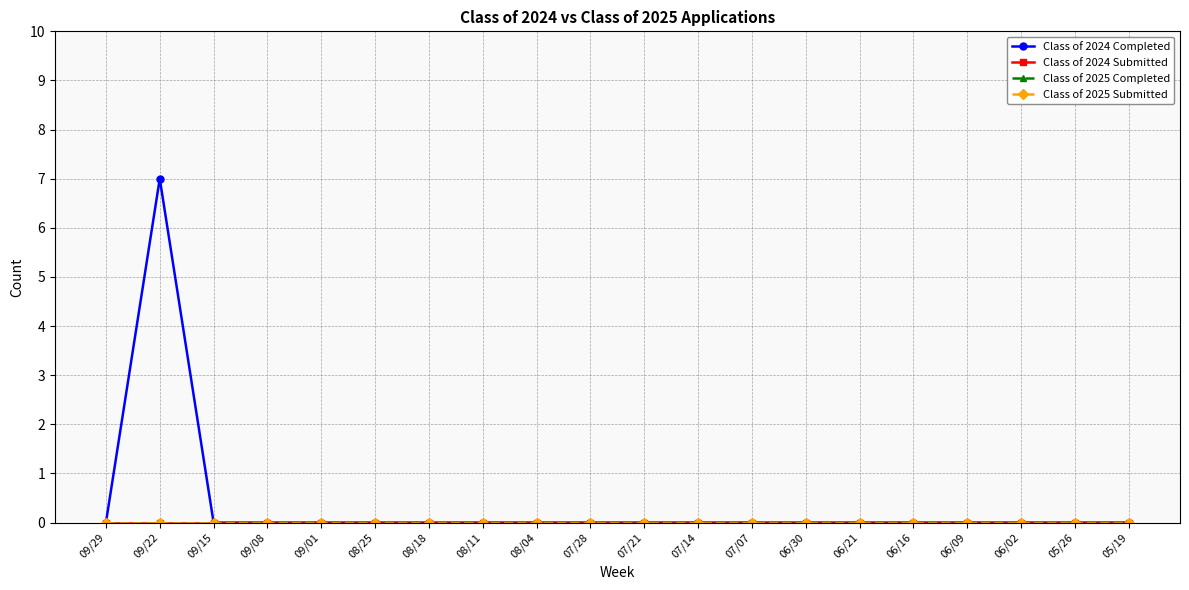

Does the chart have visible grid lines?

Yes